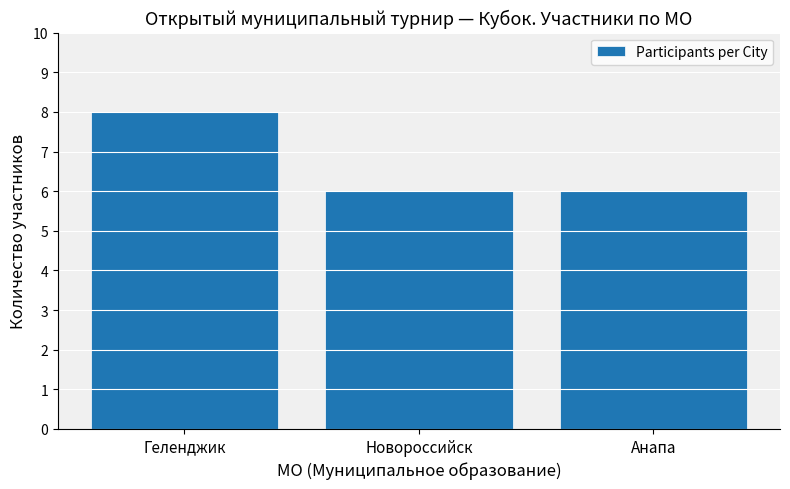

Reading left to right, list all the values displayed in this chart.

Геленджик=8	Новороссийск=6	Анапа=6